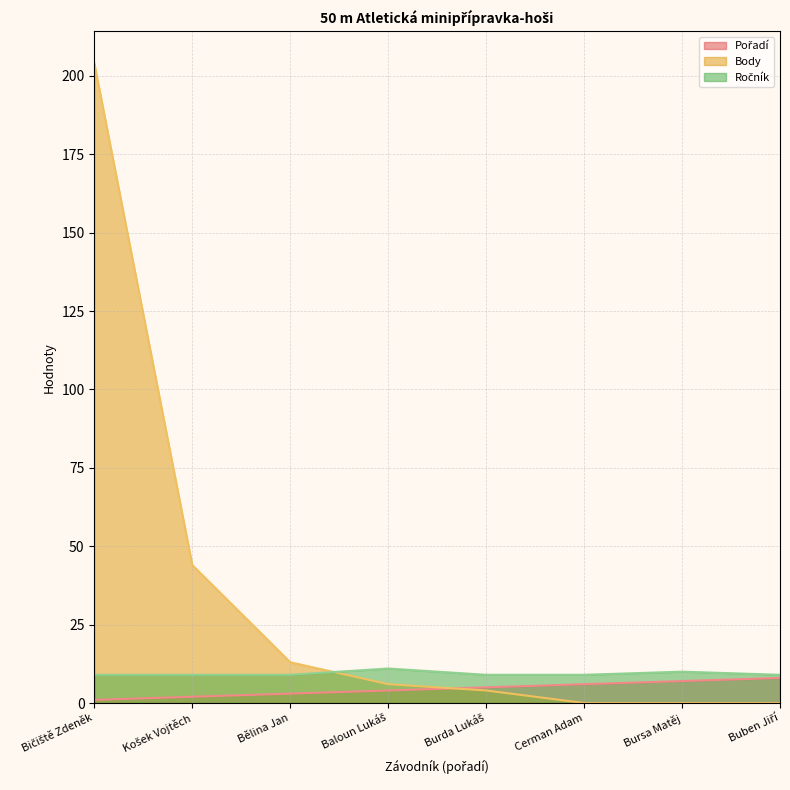

What is the label of the 2nd point from the left?

Košek Vojtěch